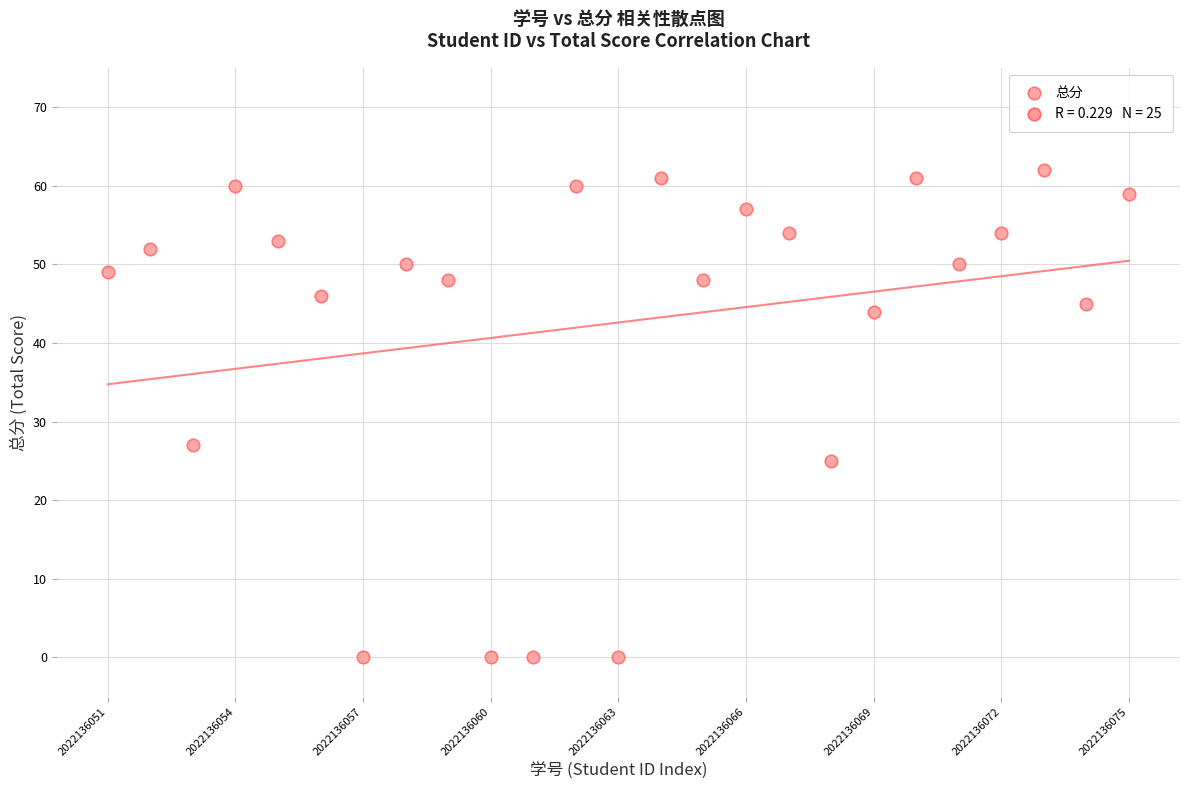

What is the range of Y values (max minus min)?

62